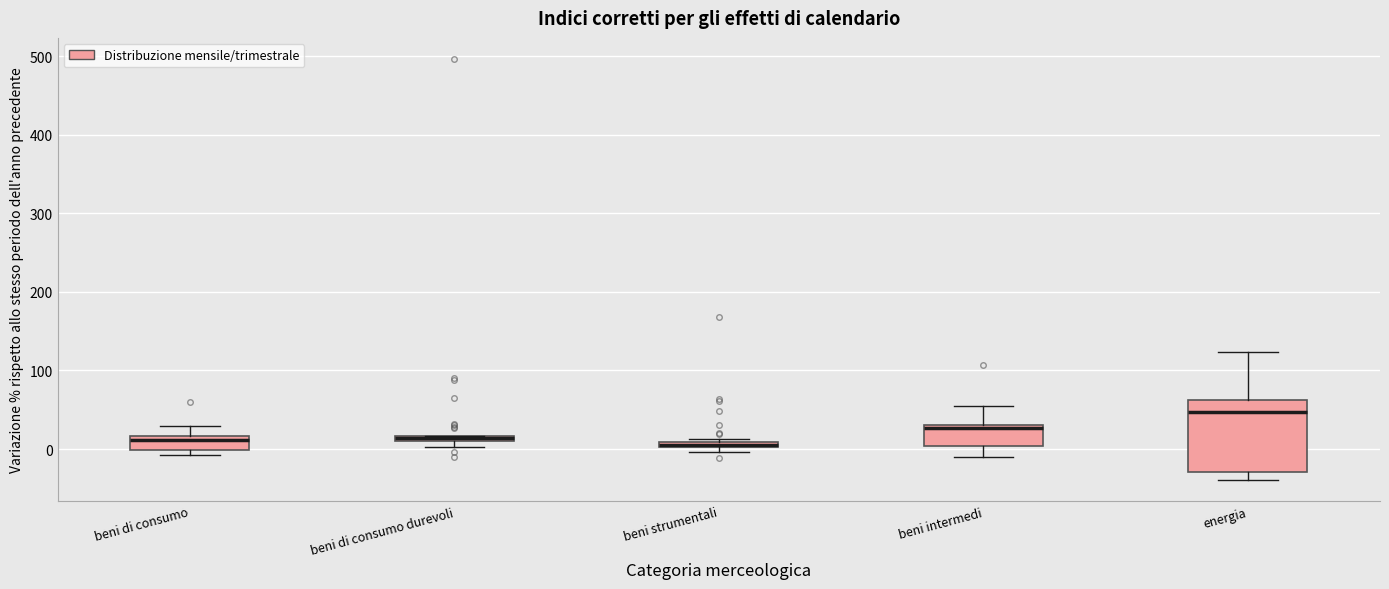

Where is the upper edge of the box for beni strumentali on the y-axis? The values are not printed on the chart, so give them approximately, as read against the axis.

10